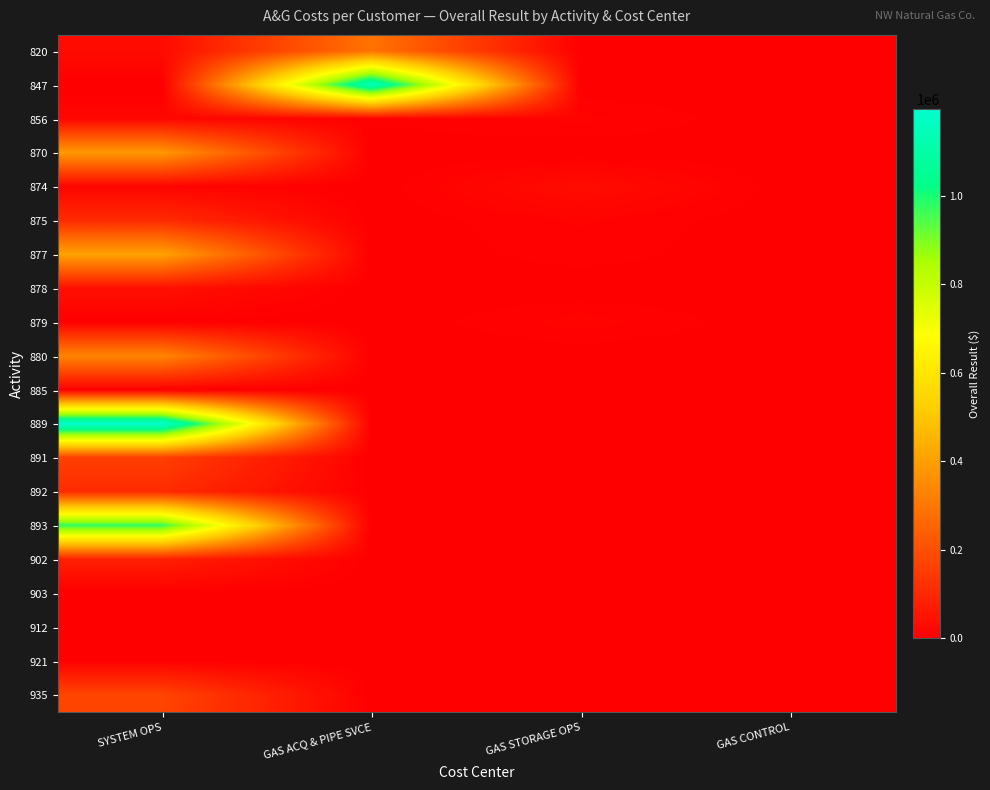

What is the difference between the highest and lowest values at GAS ACQ & PIPE SVCE?

1148824.5